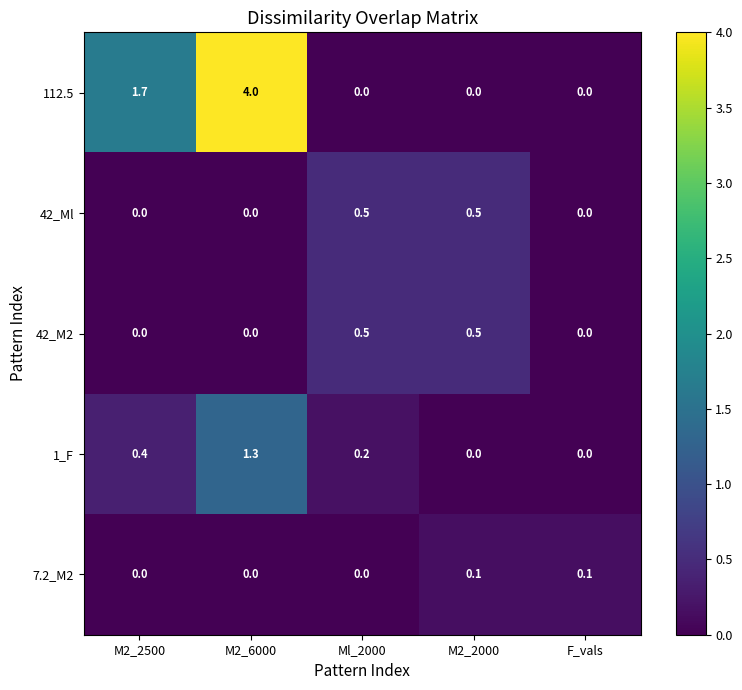

What is the average value of the 112.5 series?

1.1